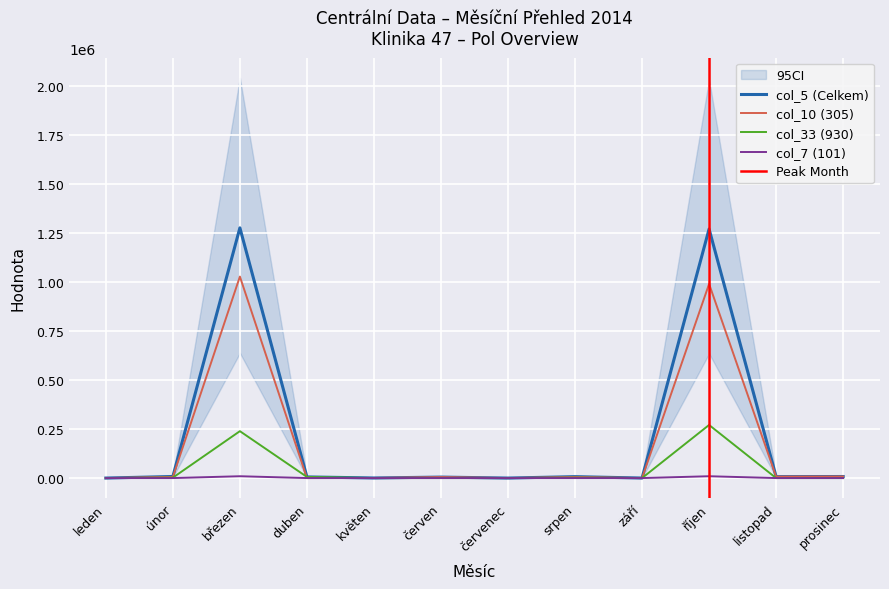

What is the label of the 10th point from the right?

březen